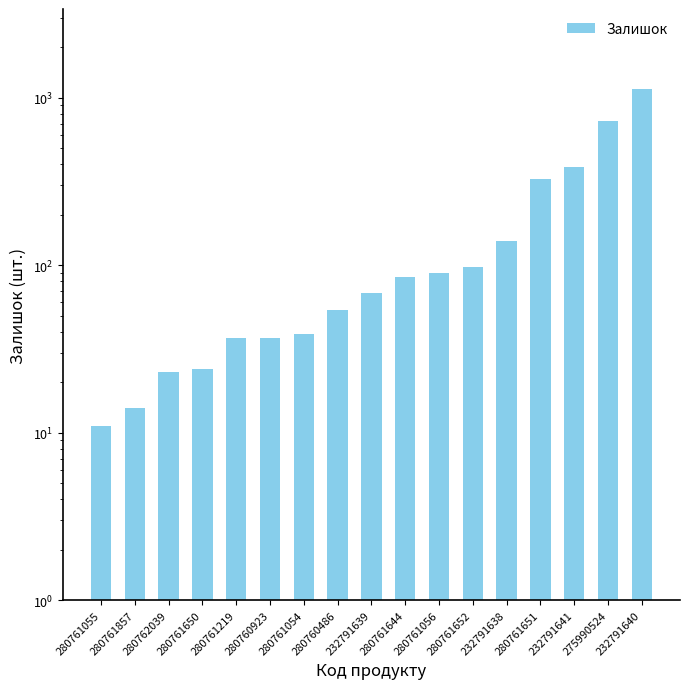

What is the smallest value displayed?

11